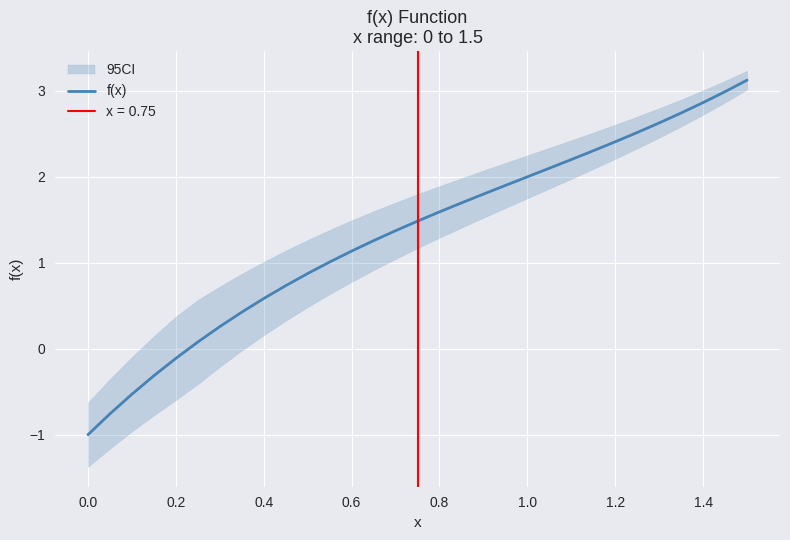

What is the maximum value shown in the chart?

3.1